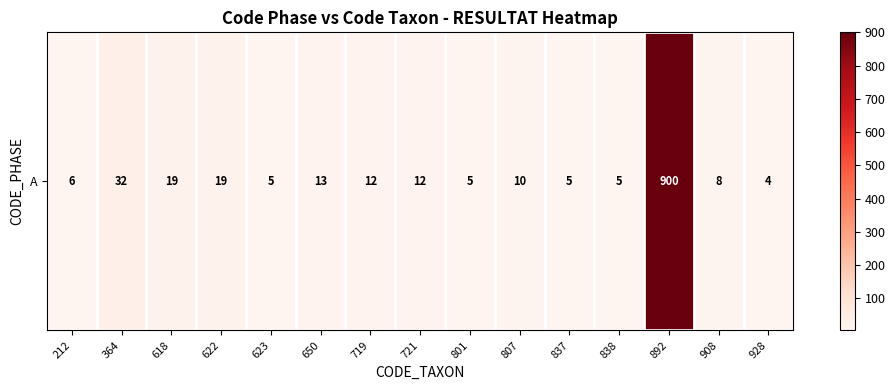

What is the change in value from 838 to 928?

-1